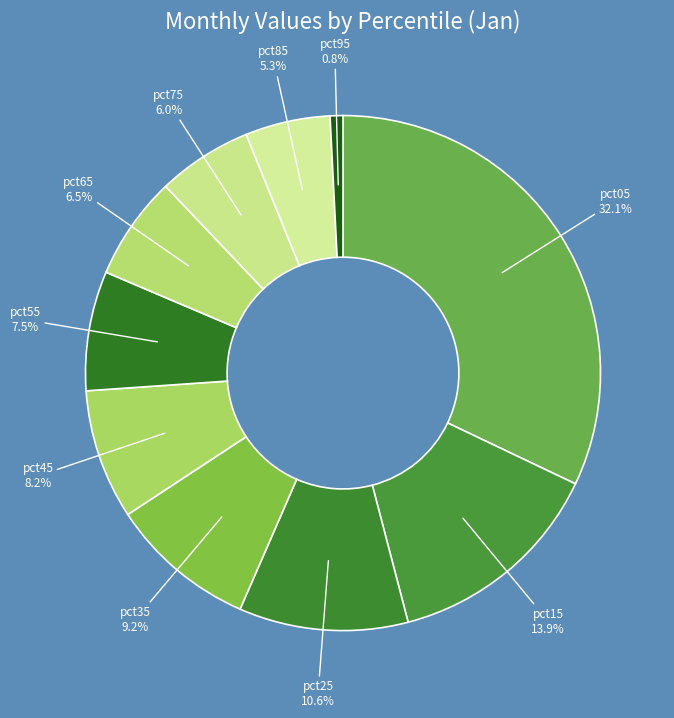

What is the smallest slice in the pie chart?

pct95